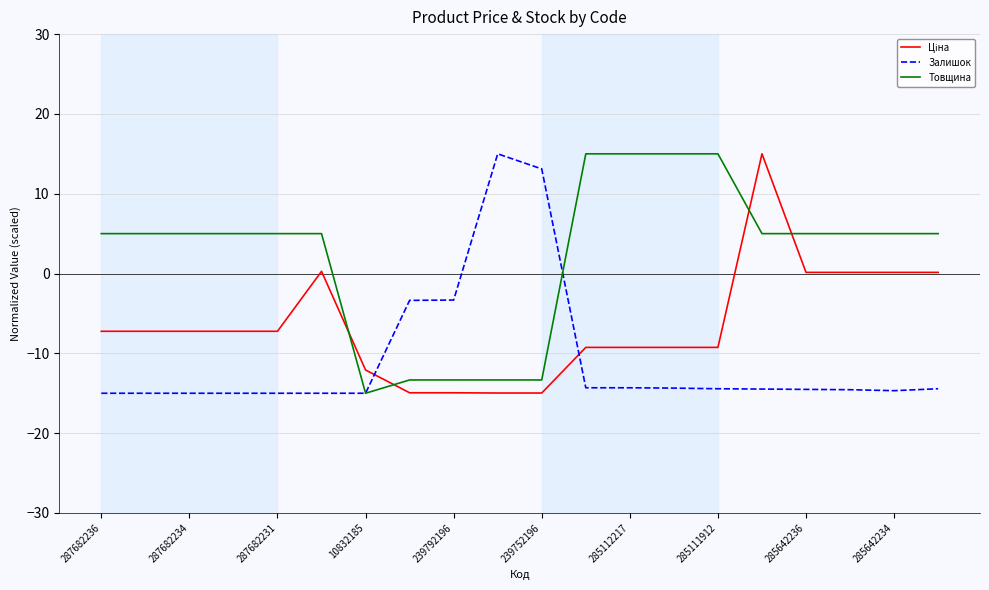

Which series has the largest total across all categories?

Товщина